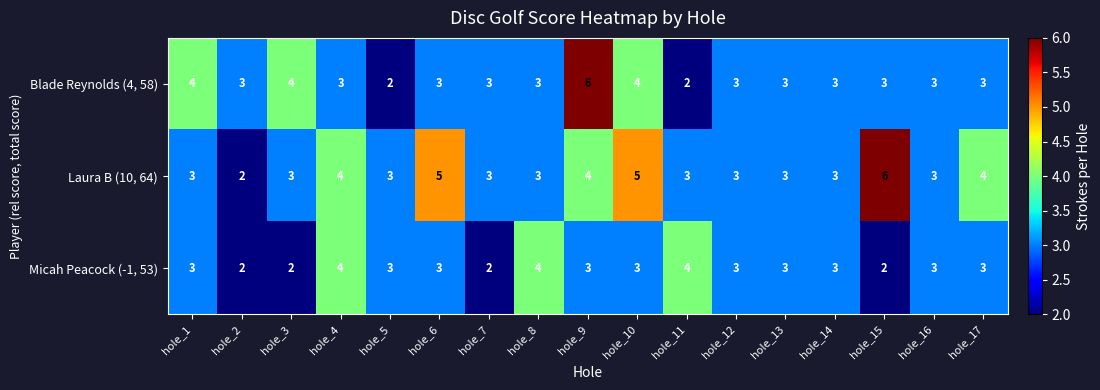

The Micah Peacock (-1, 53) series shows 2 at hole_14. True or false?

False